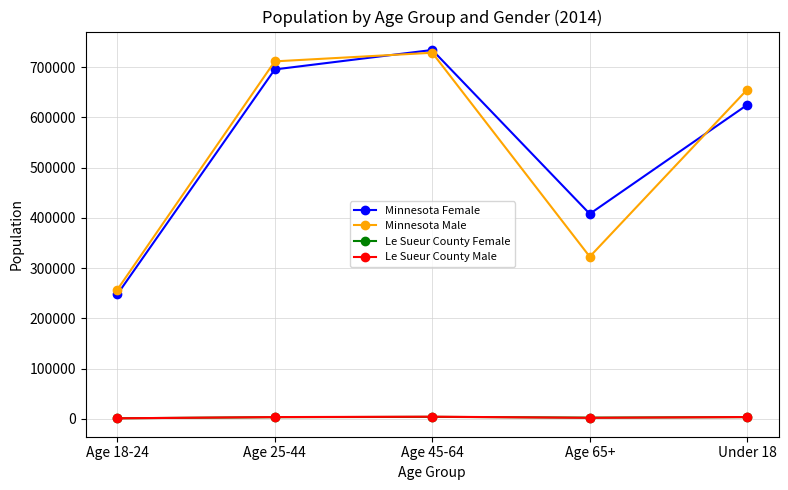

Does the chart display data point markers on the line(s)?

Yes